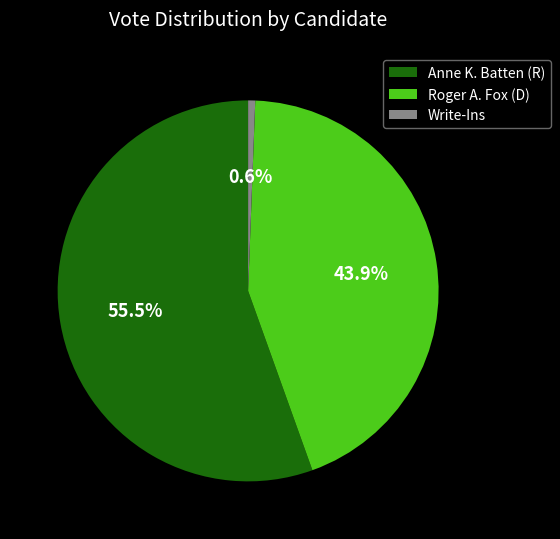

Which slice is the largest?

Anne K. Batten (R)